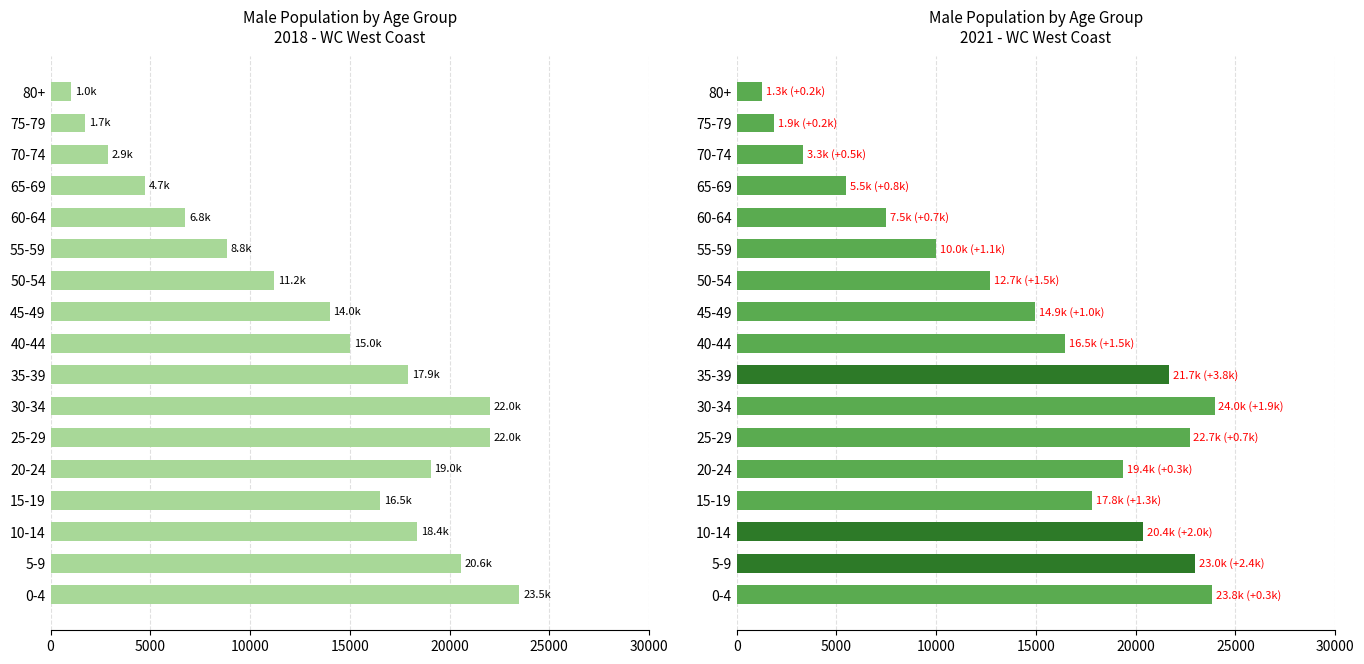

Reading right to left, transcribe all the data shown in this chart.

2018: 80+=1045.5	75-79=1725.1	70-74=2870.1	65-69=4722.5	60-64=6759.0	55-59=8841.7	50-54=11205.7	45-49=13984.9	40-44=15004.2	35-39=17913.6	30-34=22021.5	25-29=22025.3	20-24=19049.4	15-19=16525.4	10-14=18356.0	5-9=20572.0	0-4=23495.4
2019: 80+=1277.3	75-79=1875.4	70-74=3341.7	65-69=5475.0	60-64=7487.3	55-59=9990.6	50-54=12678.0	45-49=14944.9	40-44=16462.5	35-39=21684.2	30-34=23952.7	25-29=22699.2	20-24=19364.8	15-19=17823.9	10-14=20368.4	5-9=22954.6	0-4=23843.4